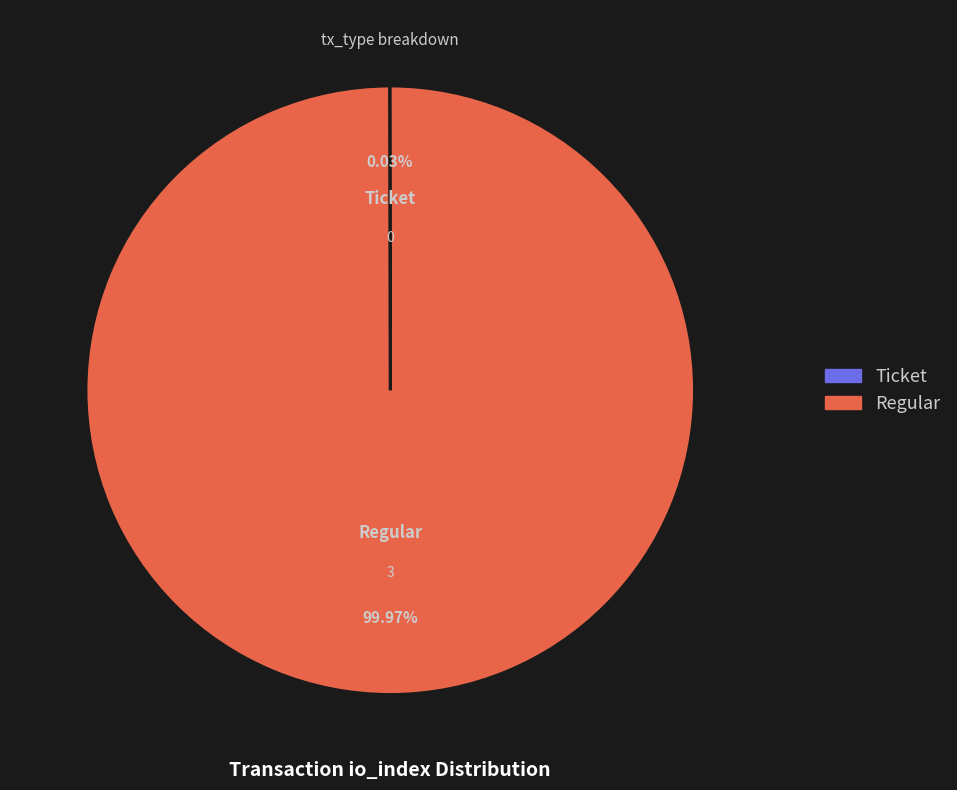

Which slice is the largest?

Regular